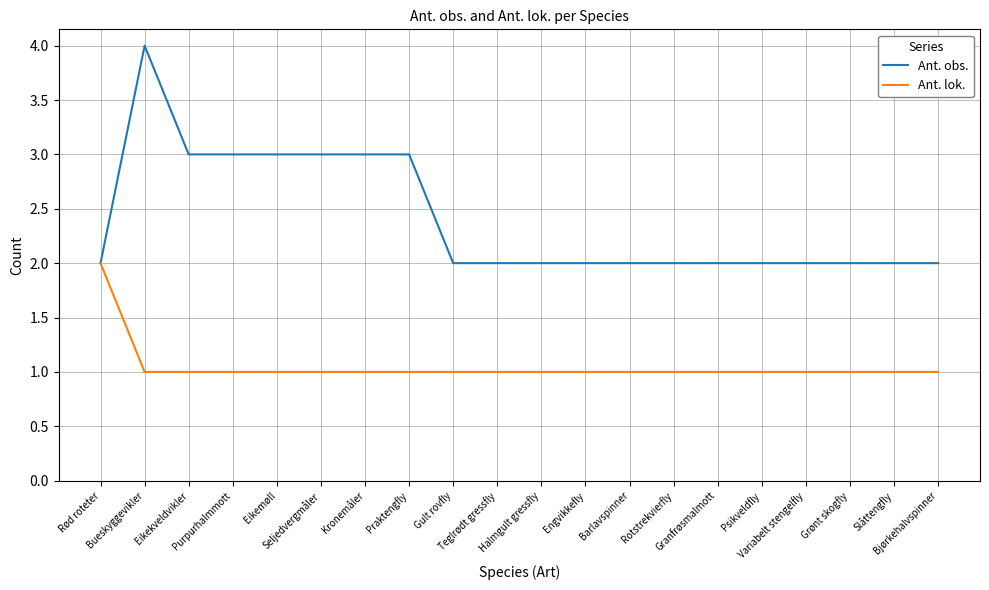

Which series has the widest spread of values?

Ant. obs.